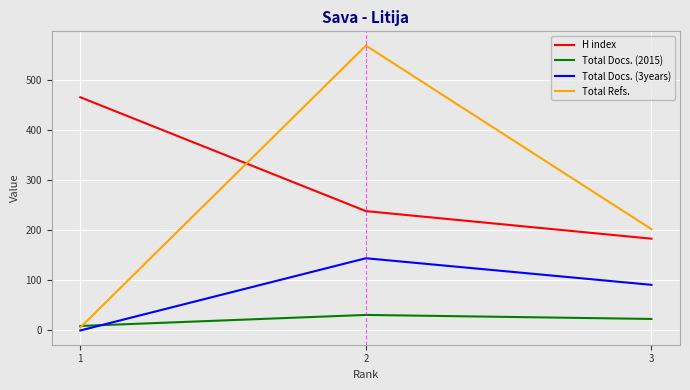

What is the lowest value of the Total Docs. (2015) series?

9